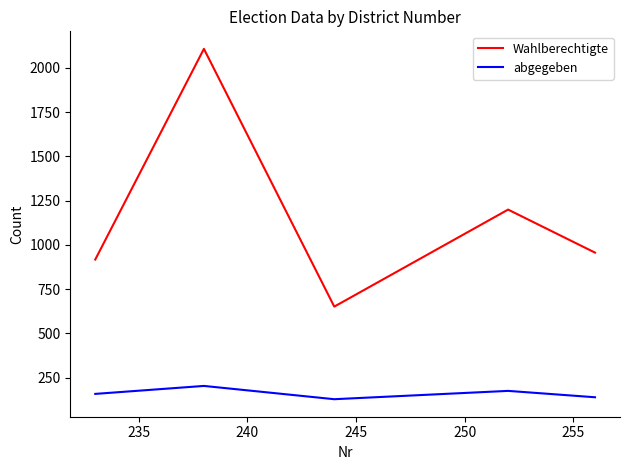

True or false: Wahlberechtigte has more than 0 interior local peaks.

True